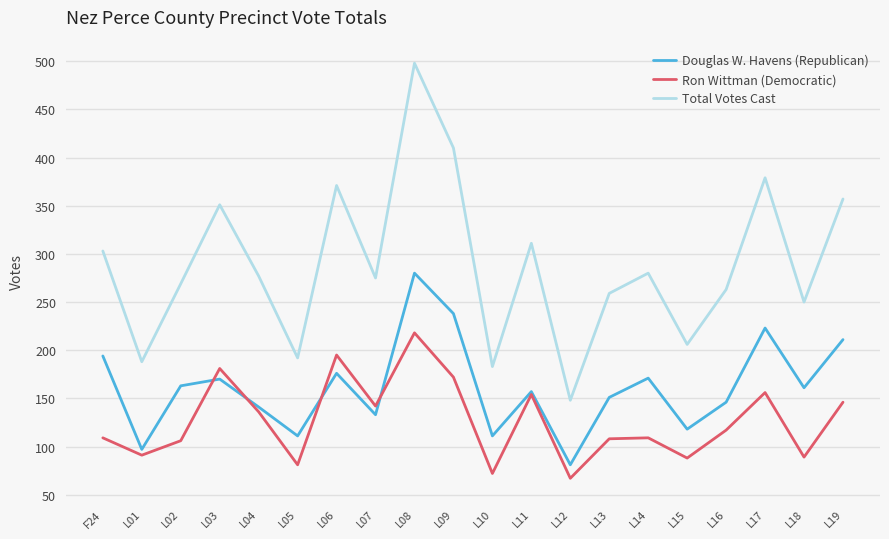

What is the total value across all series at L01?

376